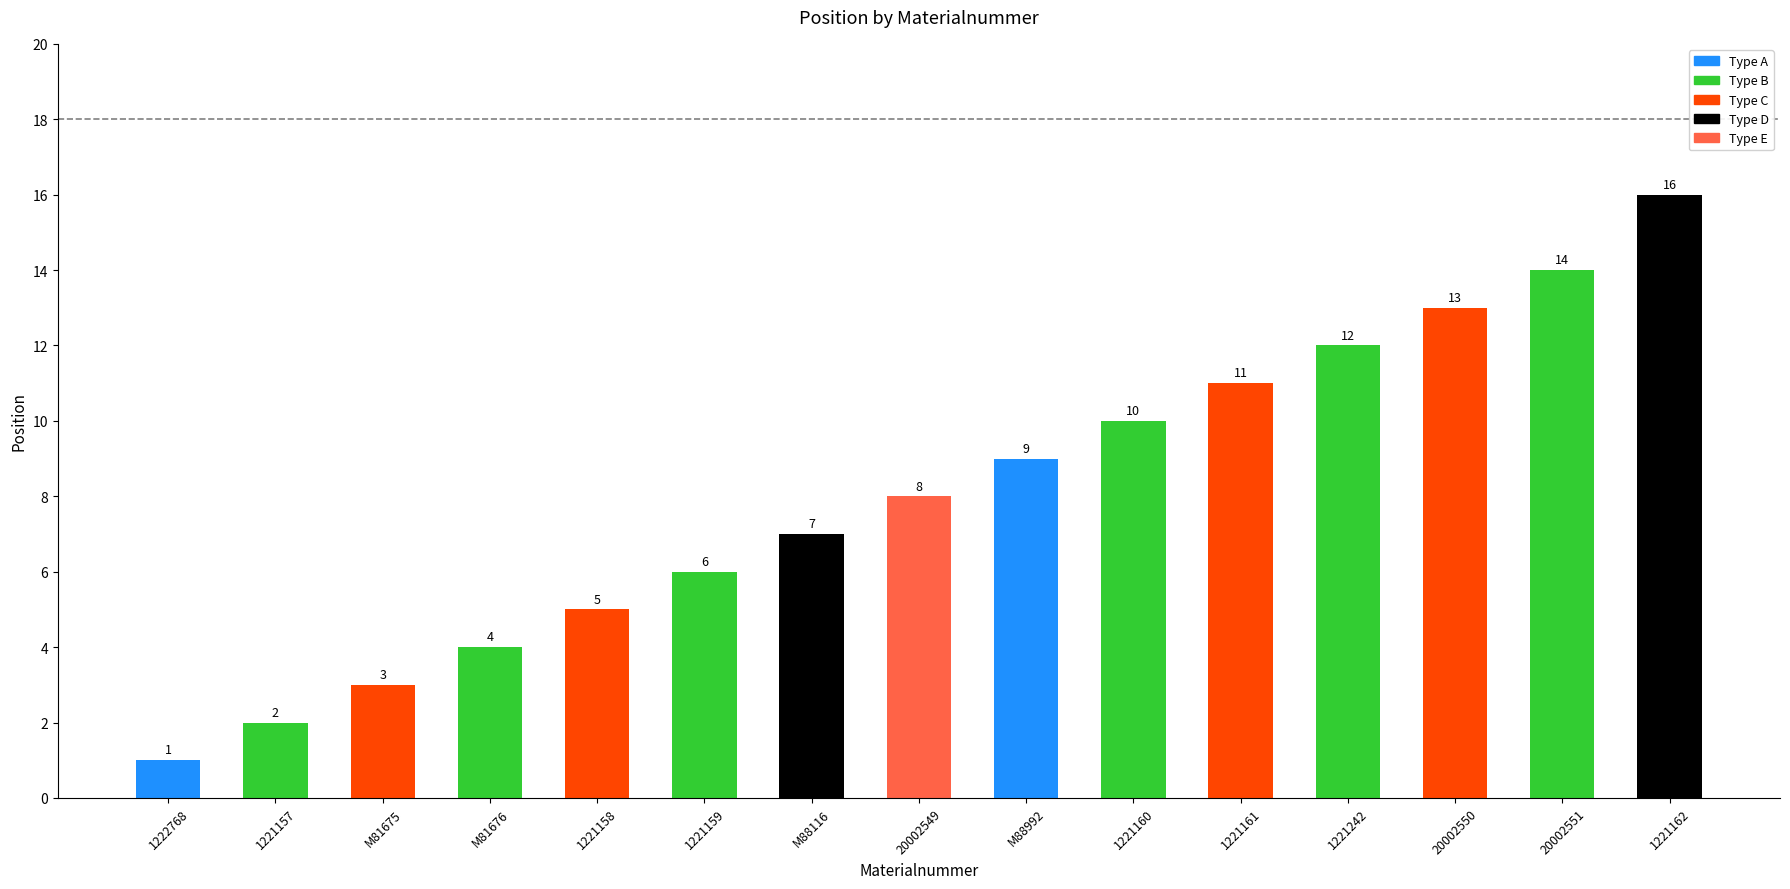

At which label does the data first exceed 8?

M88992